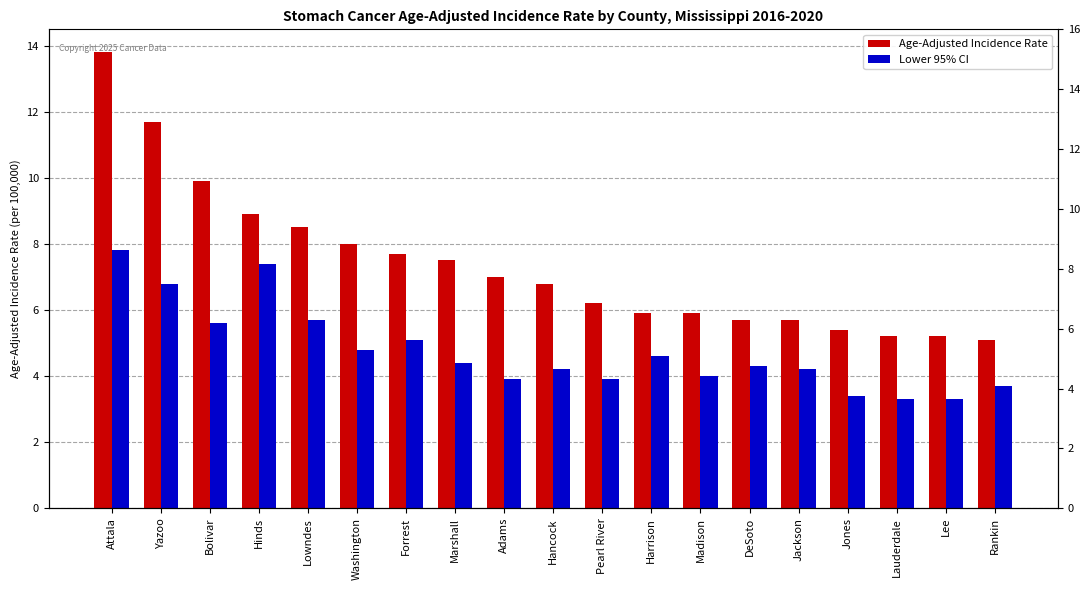

Read the Age-Adjusted Incidence Rate value at DeSoto.

5.7